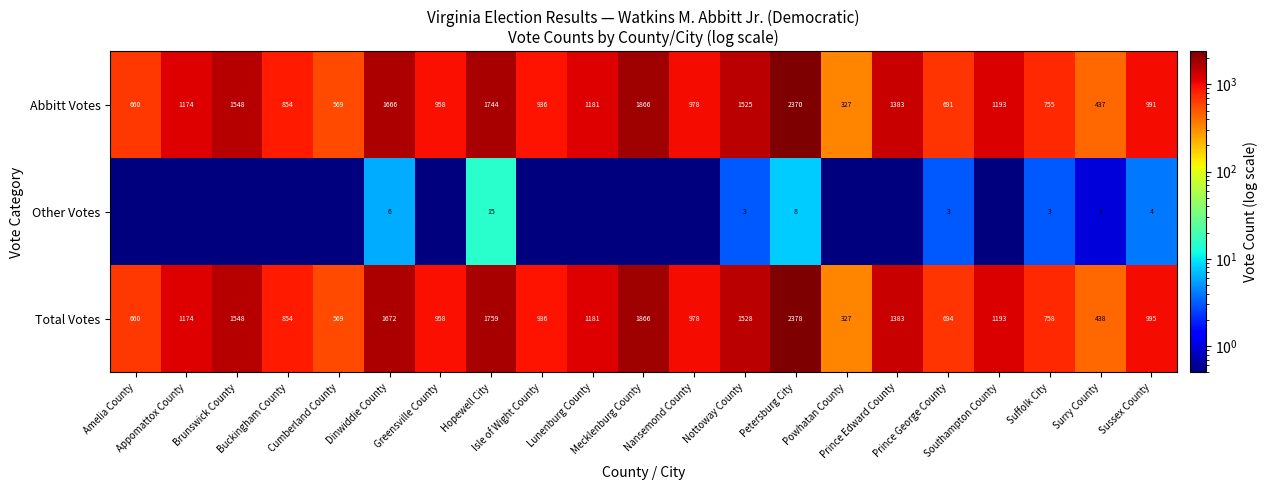

What is the sum of the Total Votes values at Mecklenburg County and Appomattox County?

3040.0